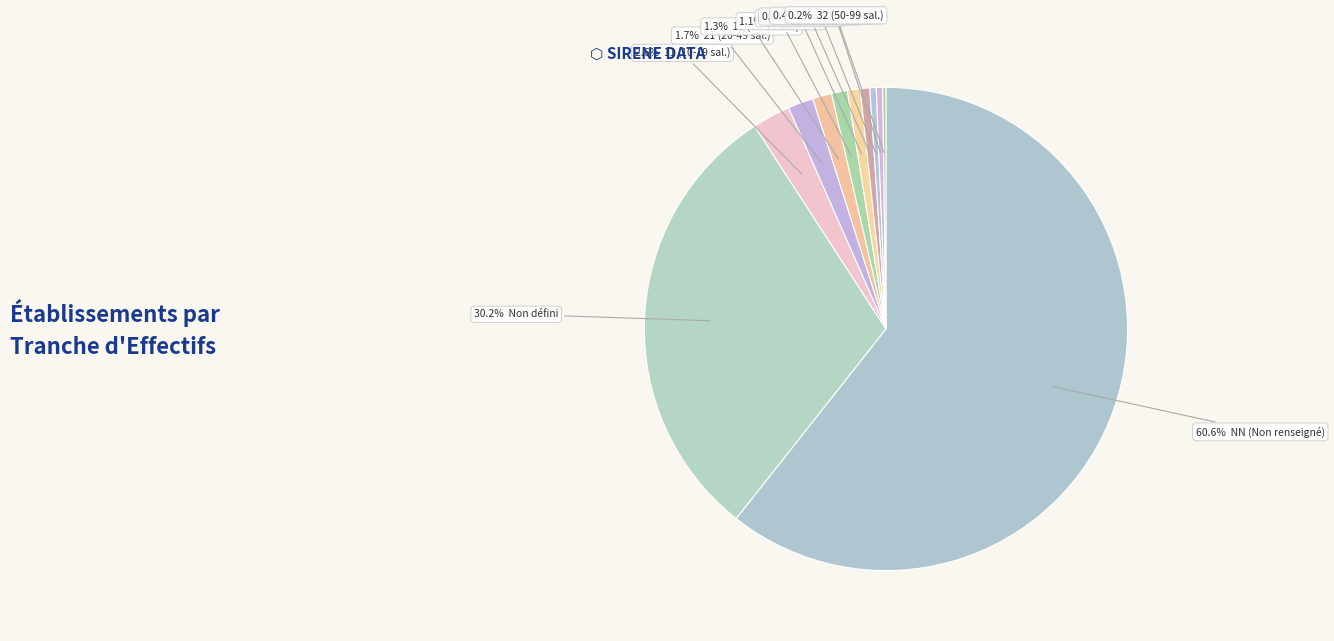

To the nearest percent, what is the difference between the largest and smallest slice percentages?

60%